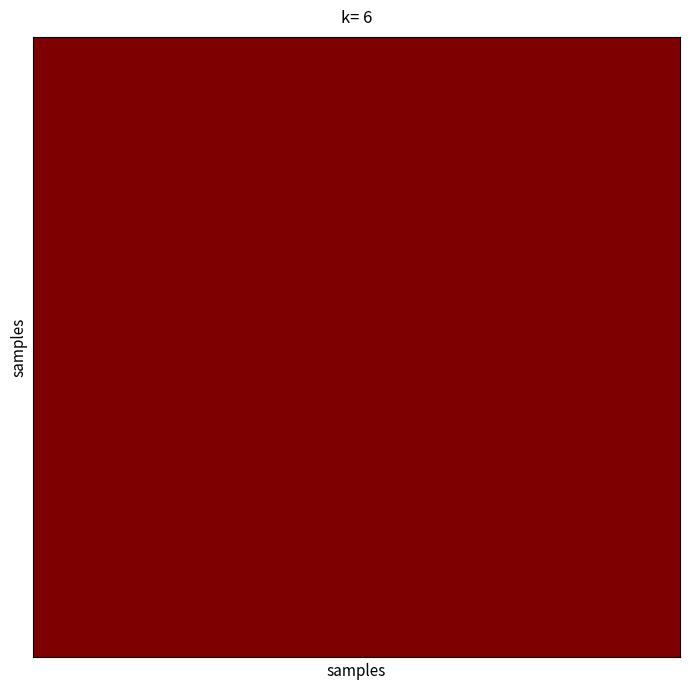

At how many categories does at least one series exceed 3?

20